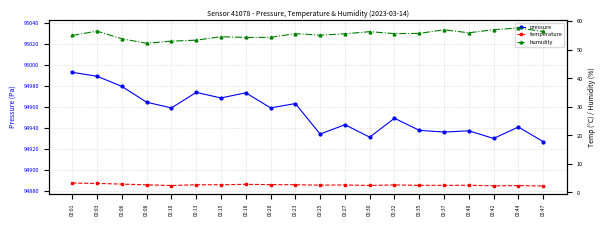

Is the value of humidity at 00:30 greater than the value of temperature at 00:35?

Yes